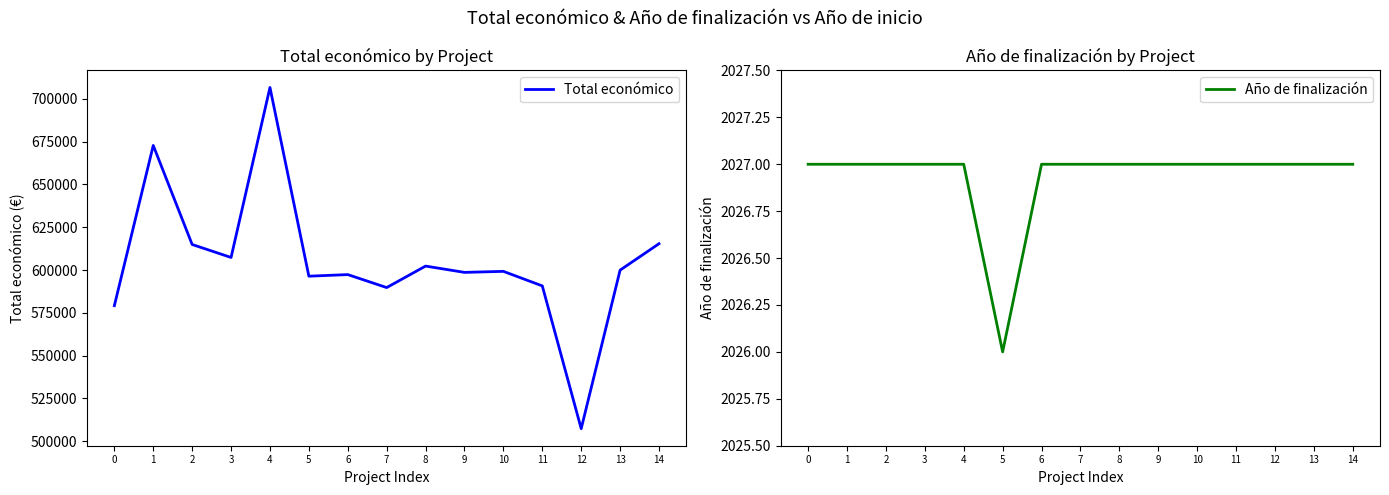

Reading right to left, what are all the values shown in this chart?

Total económico: 14=615375.0	13=599927.0	12=507255.0	11=590712.0	10=599211.0	9=598609.0	8=602295.4	7=589731.0	6=597320.0	5=596384.0	4=706697.0	3=607342.0	2=614907.0	1=672807.0	0=579152.0
Año de finalización: 14=2027.0	13=2027.0	12=2027.0	11=2027.0	10=2027.0	9=2027.0	8=2027.0	7=2027.0	6=2027.0	5=2026.0	4=2027.0	3=2027.0	2=2027.0	1=2027.0	0=2027.0